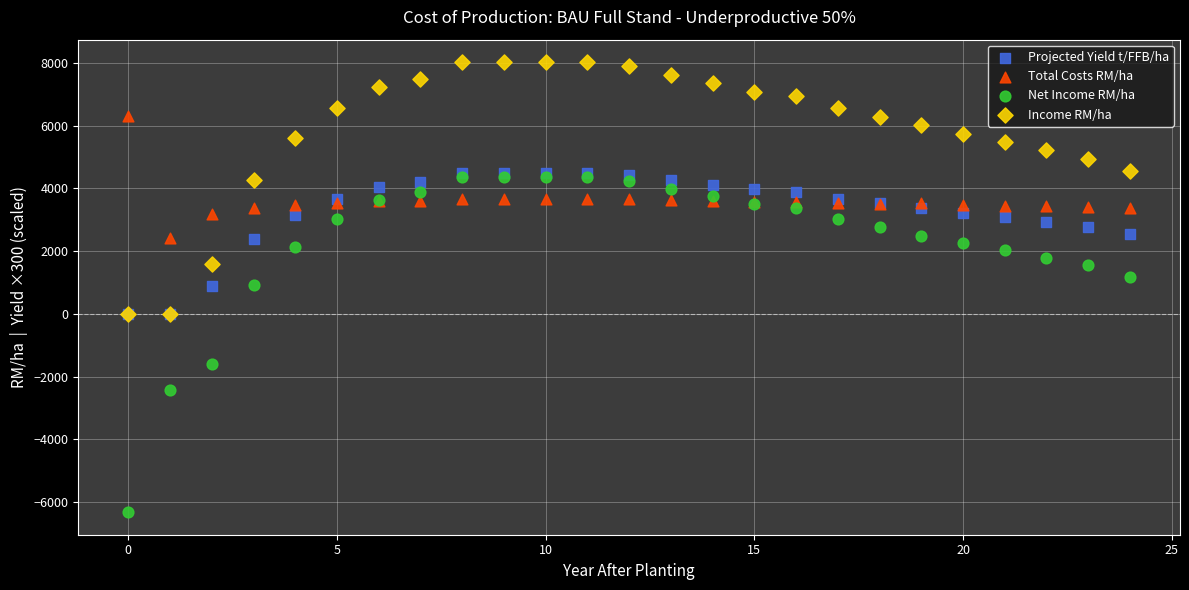

Which series has the widest spread of Y values?

Net Income RM/ha